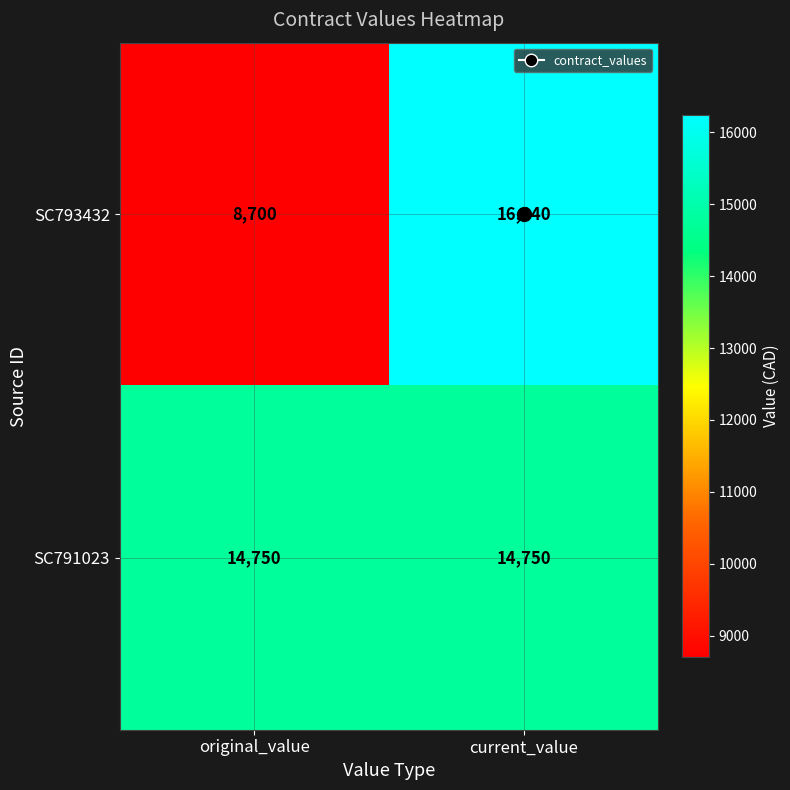

Where is SC793432 nearest to the value 12470?

original_value